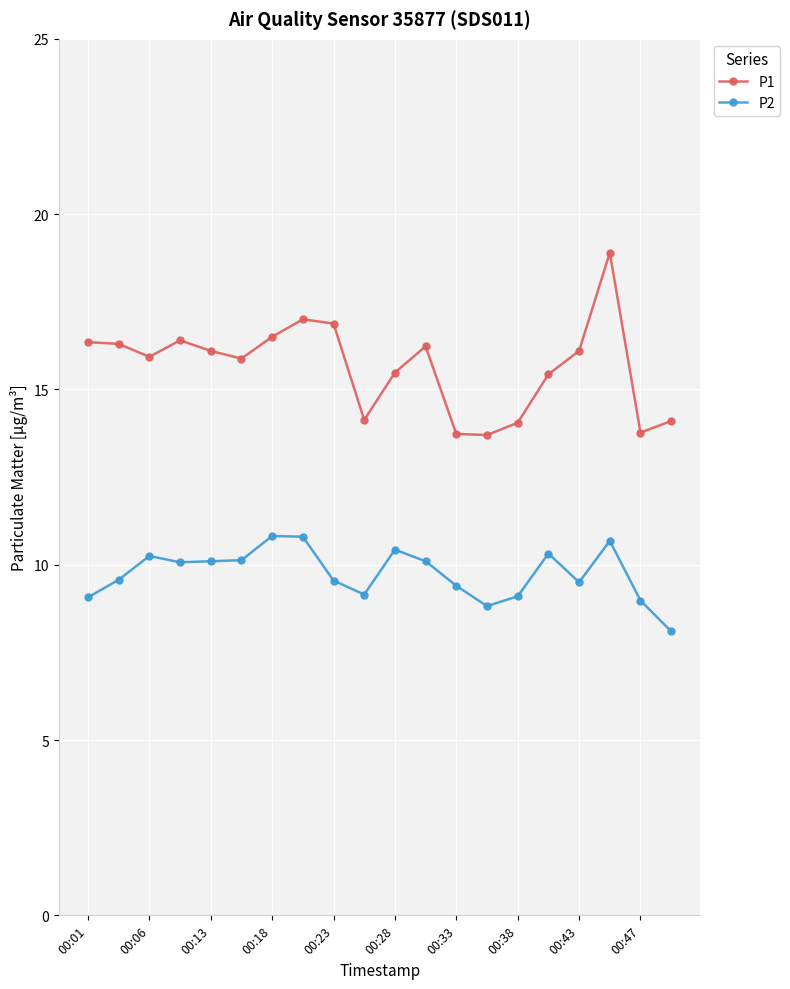

True or false: P1 and P2 intersect in this chart.

False